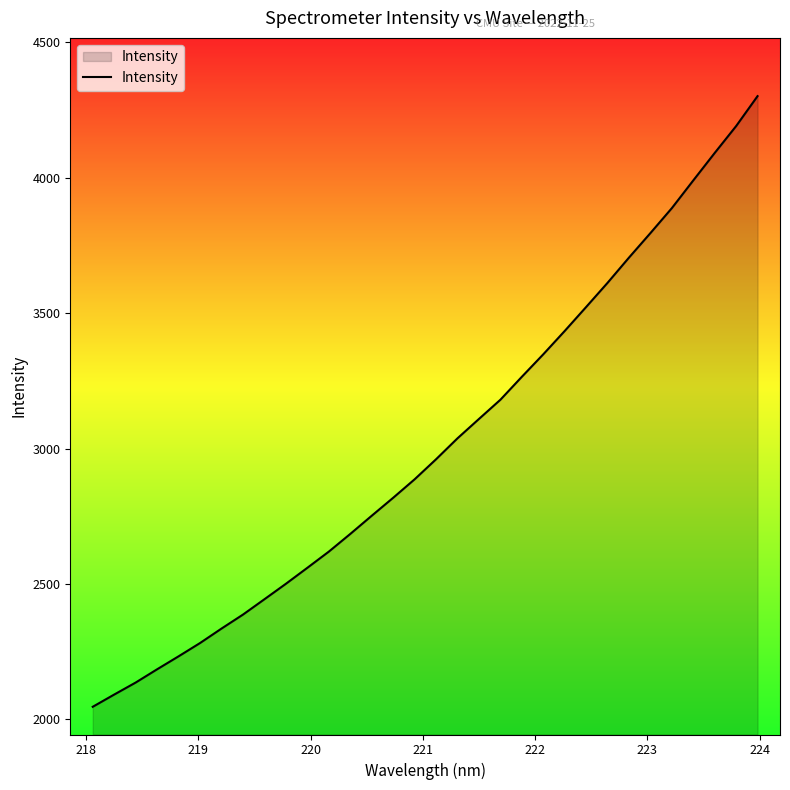

Does the chart have visible grid lines?

No